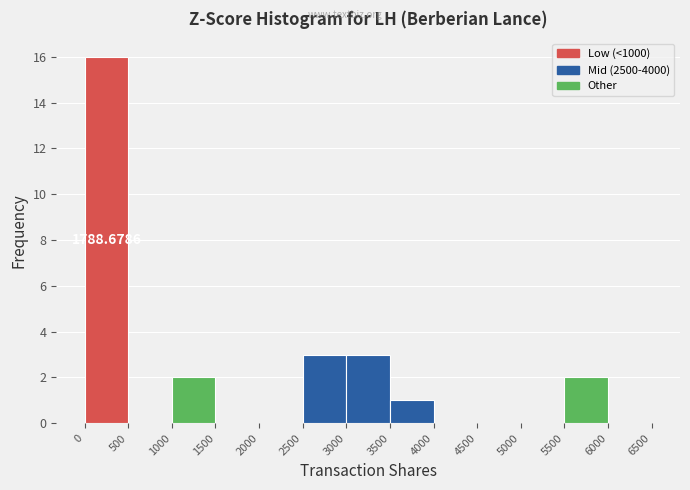

Which range on the x-axis has the tallest bar?

0 to 500